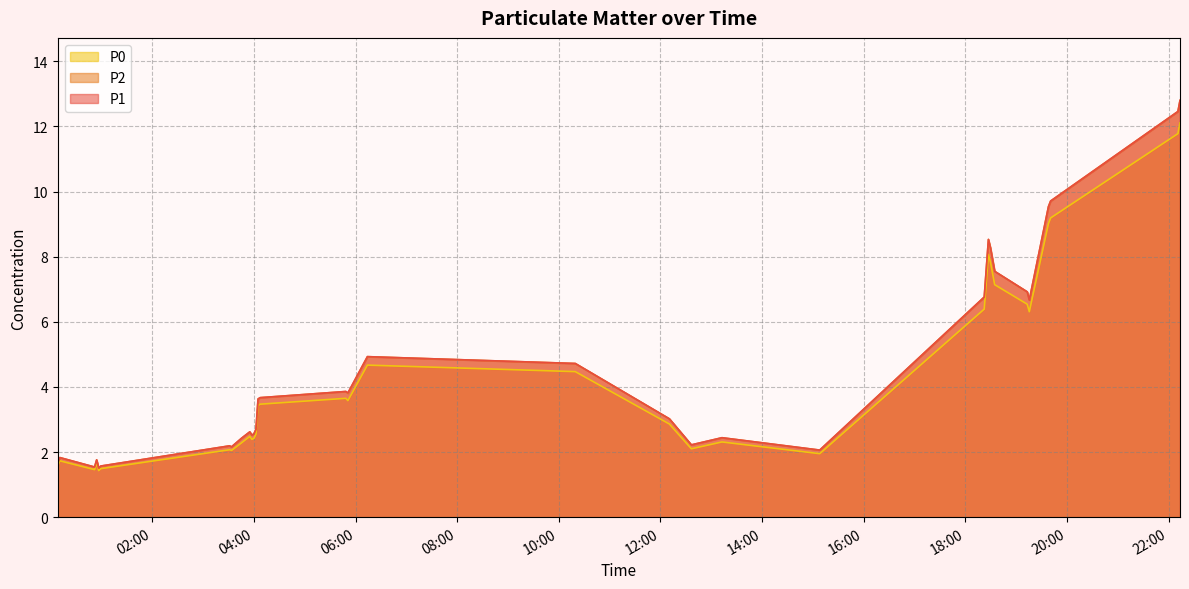

At how many categories does at least one series exceed 5?

10